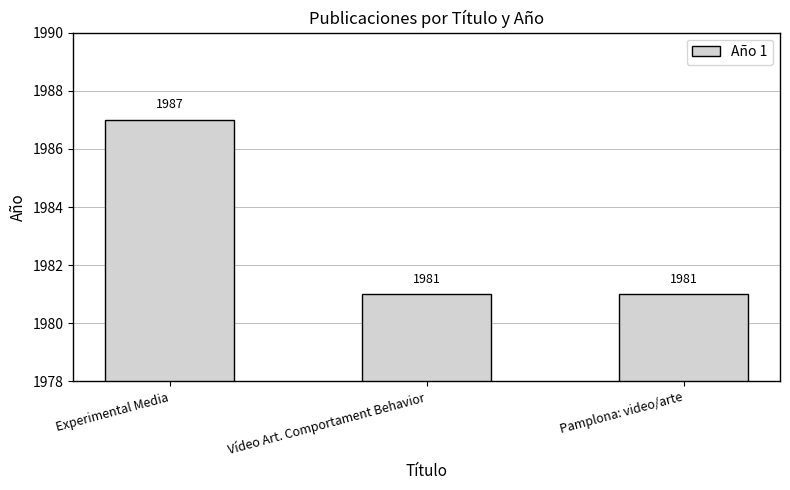

Reading right to left, list all the values displayed in this chart.

Pamplona: video/arte=1981	Vídeo Art. Comportament Behavior=1981	Experimental Media=1987